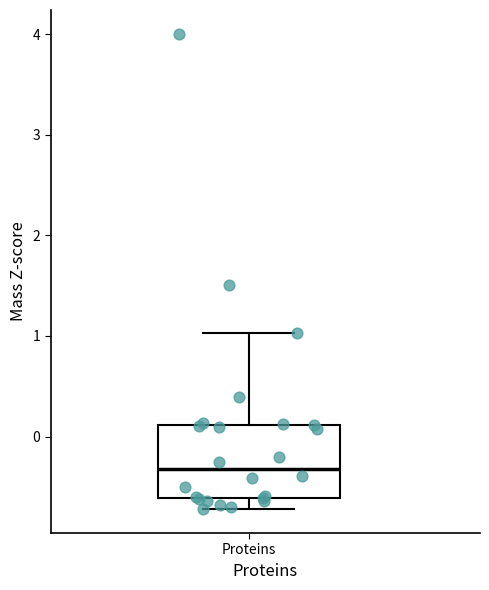

Read this box plot against the y-axis: the position of the median line, the range covered by the box, and the ends of both whiskers. The values are not printed on the chart, so give them approximately, as read against the axis.

median -0.3, box -0.6 to 0.1, whiskers -0.7 to 1.0